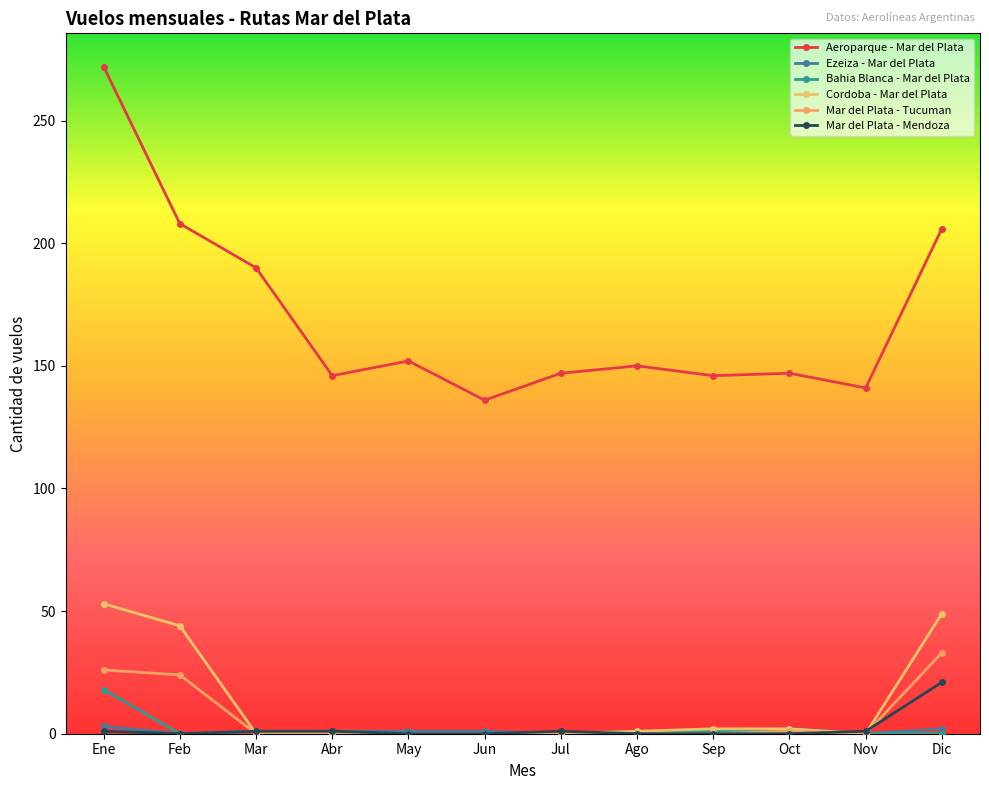

Reading left to right, list all the values displayed in this chart.

Aeroparque - Mar del Plata: Ene=272	Feb=208	Mar=190	Abr=146	May=152	Jun=136	Jul=147	Ago=150	Sep=146	Oct=147	Nov=141	Dic=206
Ezeiza - Mar del Plata: Ene=3	Feb=0	Mar=1	Abr=1	May=1	Jun=1	Jul=0	Ago=0	Sep=0	Oct=2	Nov=0	Dic=2
Bahia Blanca - Mar del Plata: Ene=18	Feb=0	Mar=1	Abr=0	May=0	Jun=0	Jul=0	Ago=1	Sep=1	Oct=2	Nov=0	Dic=0
Cordoba - Mar del Plata: Ene=53	Feb=44	Mar=0	Abr=0	May=0	Jun=0	Jul=0	Ago=1	Sep=2	Oct=2	Nov=0	Dic=49
Mar del Plata - Tucuman: Ene=26	Feb=24	Mar=0	Abr=0	May=0	Jun=0	Jul=0	Ago=0	Sep=0	Oct=1	Nov=0	Dic=33
Mar del Plata - Mendoza: Ene=1	Feb=0	Mar=1	Abr=1	May=0	Jun=0	Jul=1	Ago=0	Sep=0	Oct=0	Nov=1	Dic=21